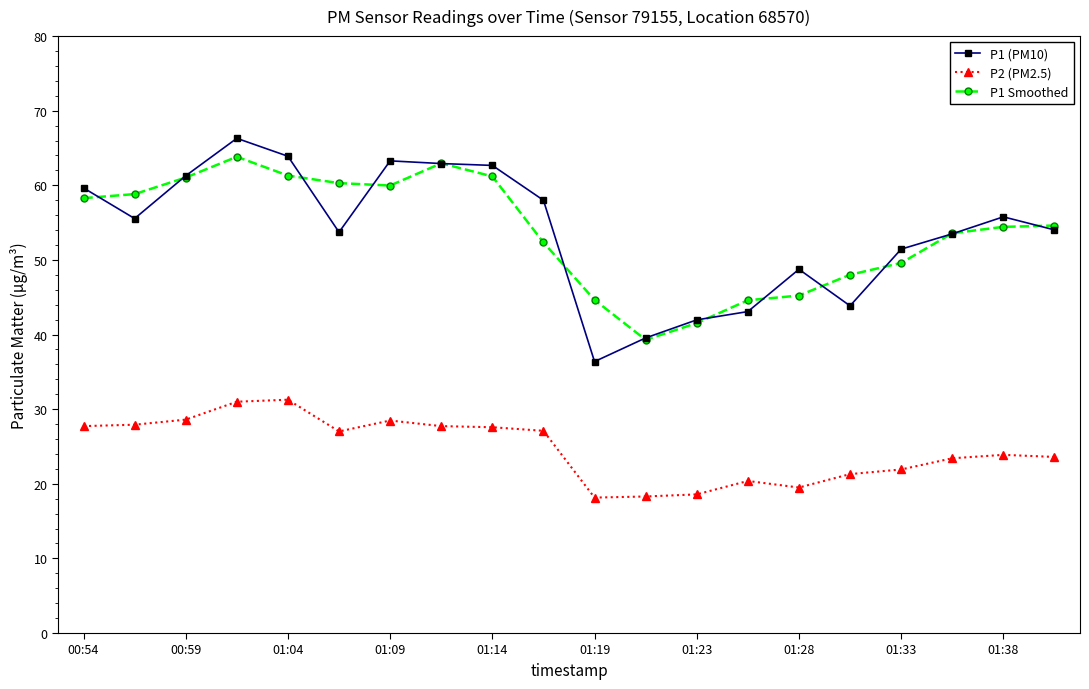

What is the value of the P2 (PM2.5) point at the 5th from the left?

31.3